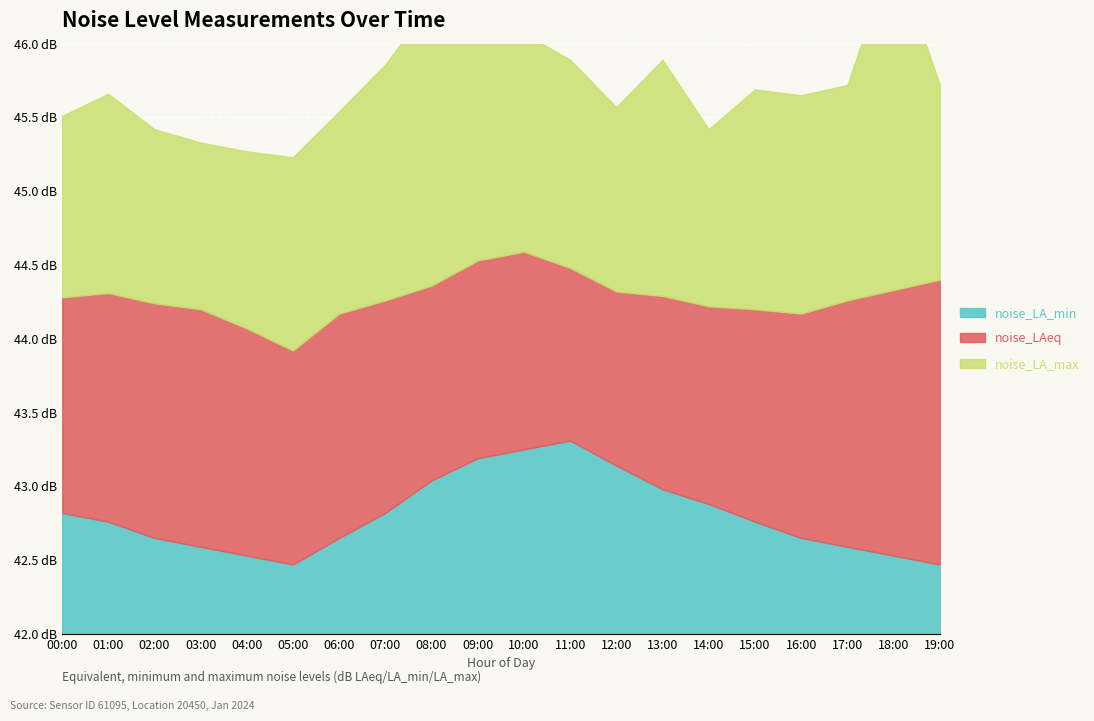

What is the sum of all noise_LA_min values?

856.1